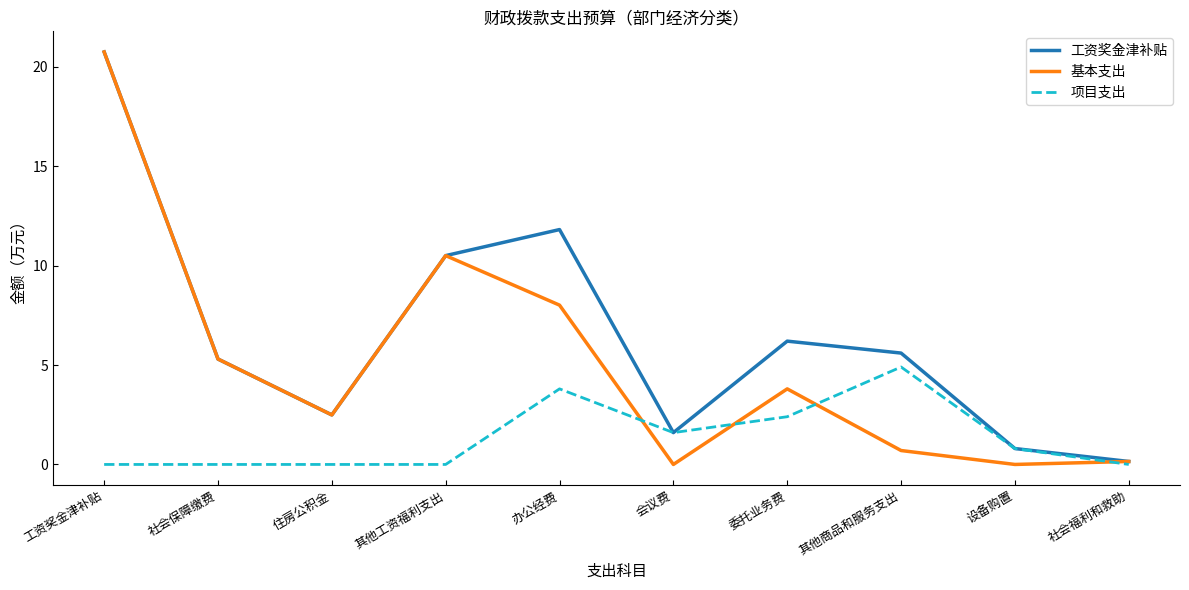

What is the spread (max minus min) of values at 社会保障缴费?

5.3